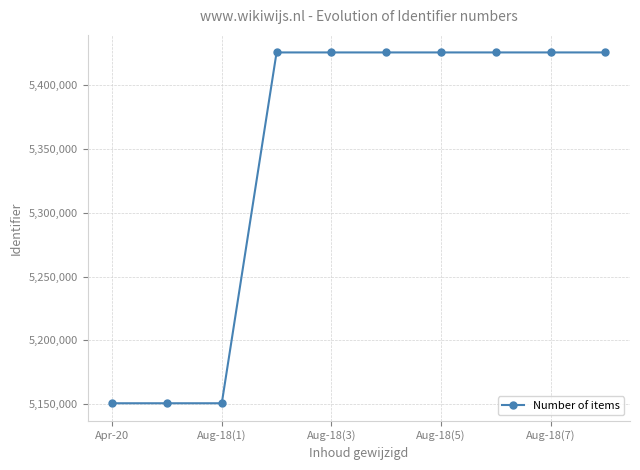

What is the maximum value shown in the chart?

5425649